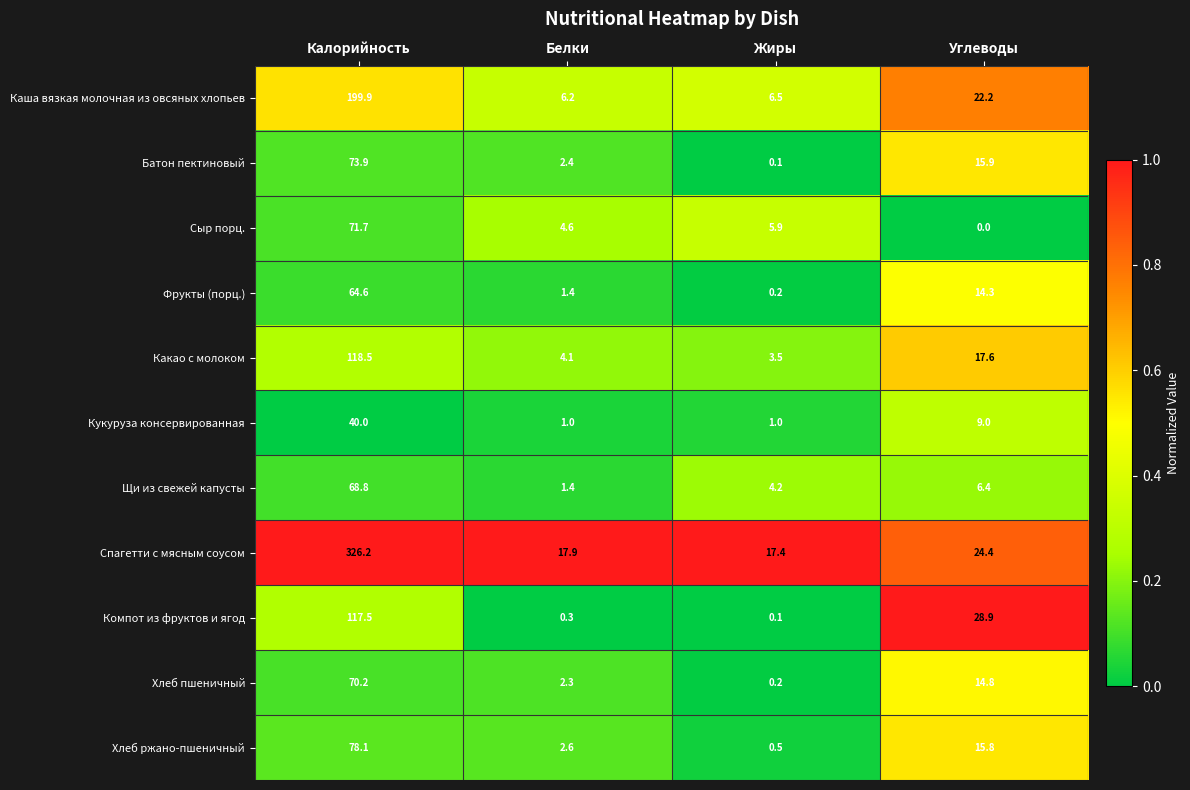

At how many categories does at least one series exceed 0?

4